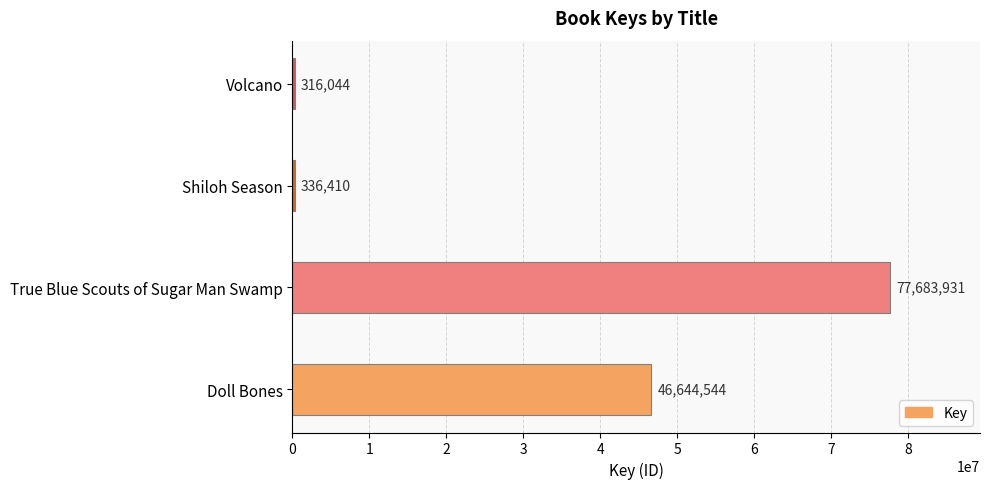

What is the difference between the maximum and minimum values?

77367887